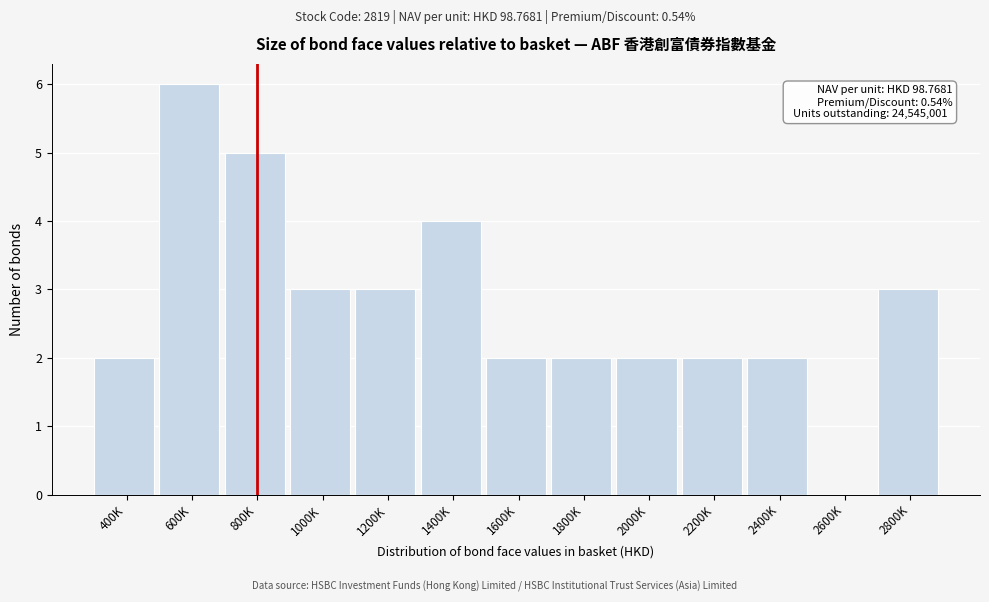

Reading left to right, transcribe all the data shown in this chart.

400K=2	600K=6	800K=5	1000K=3	1200K=3	1400K=4	1600K=2	1800K=2	2000K=2	2200K=2	2400K=2	2600K=0	2800K=3